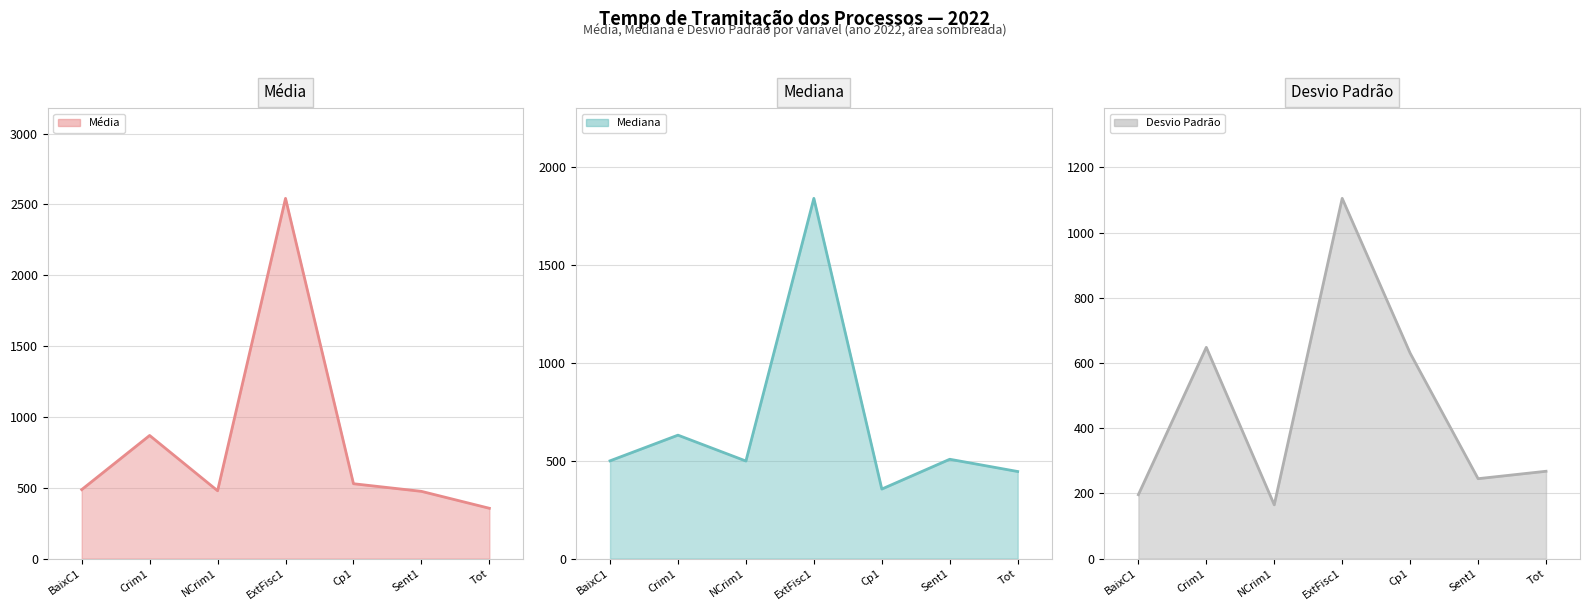

Which category has the lowest value in the Média (linha) series?

Tot